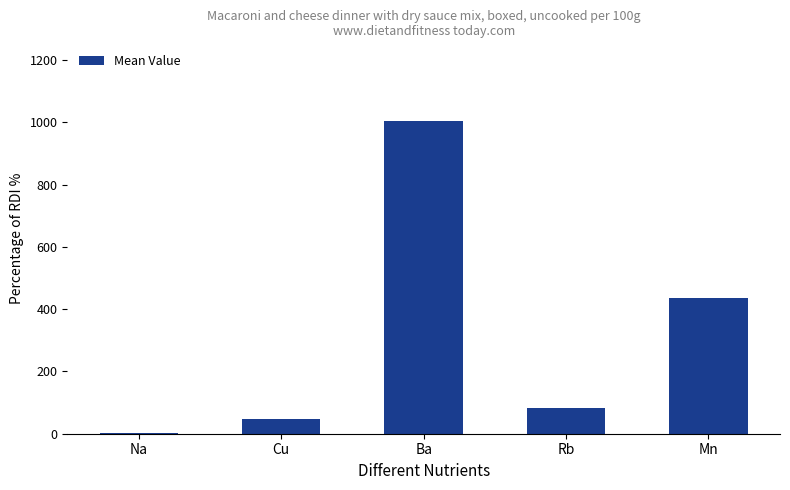

Are the bars horizontal?

No